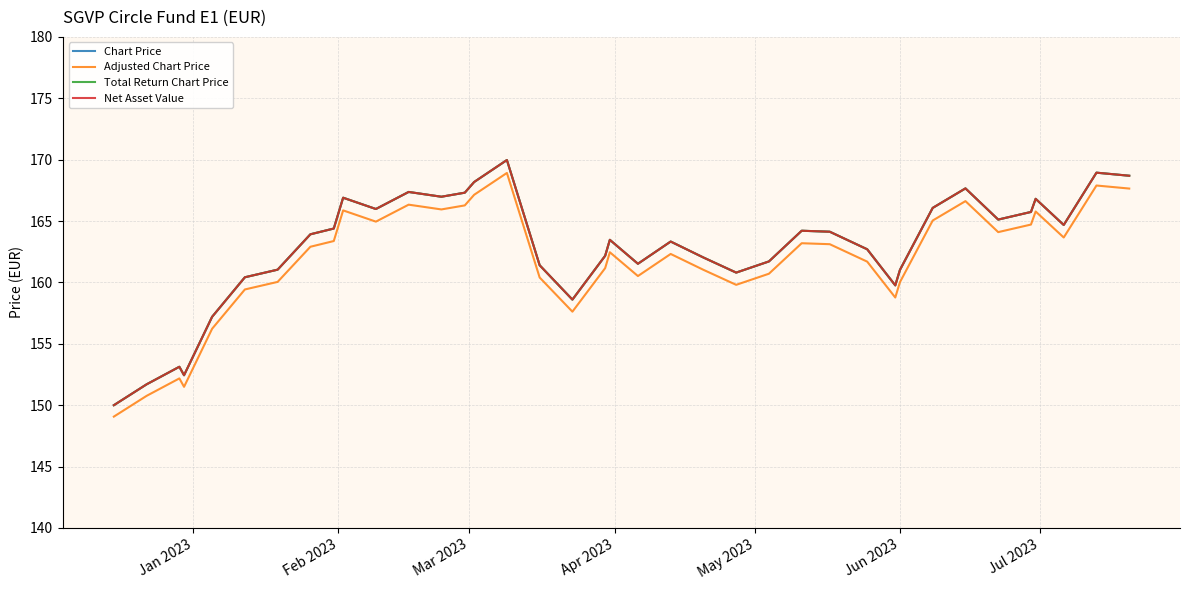

Does the chart display data point markers on the line(s)?

No